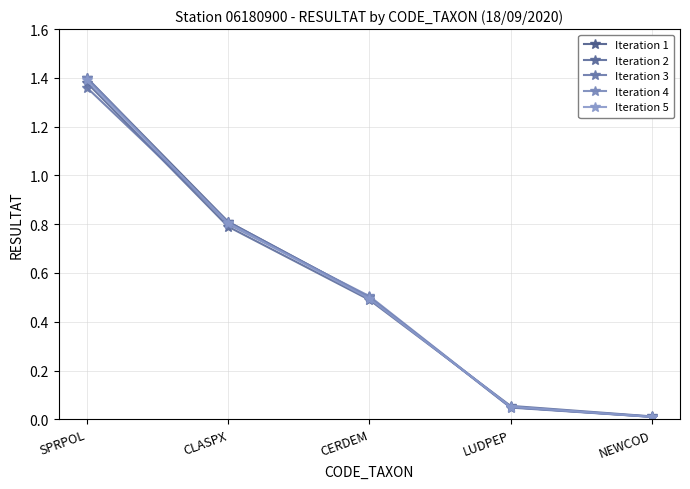

The Iteration 2 series shows 1.4 at SPRPOL. True or false?

True